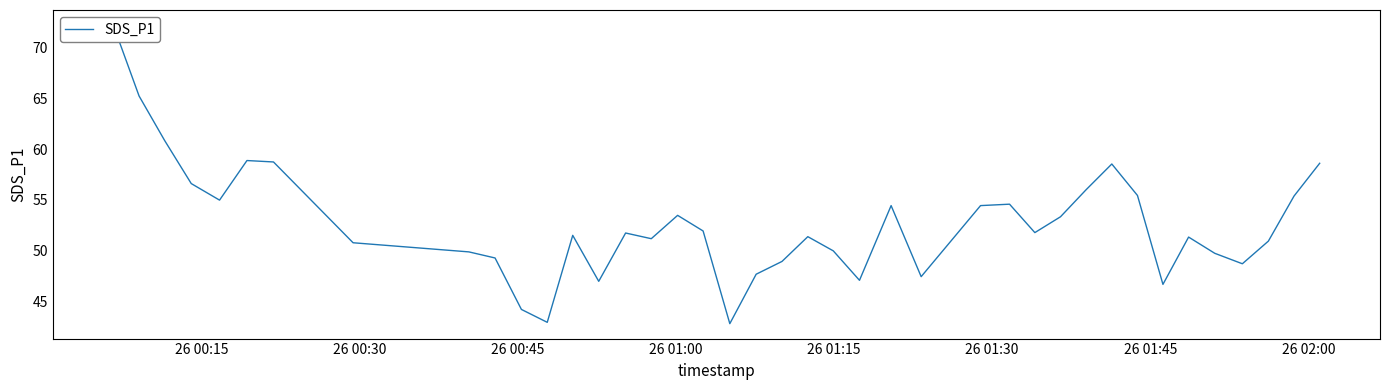

How many lines are shown in the chart?

1